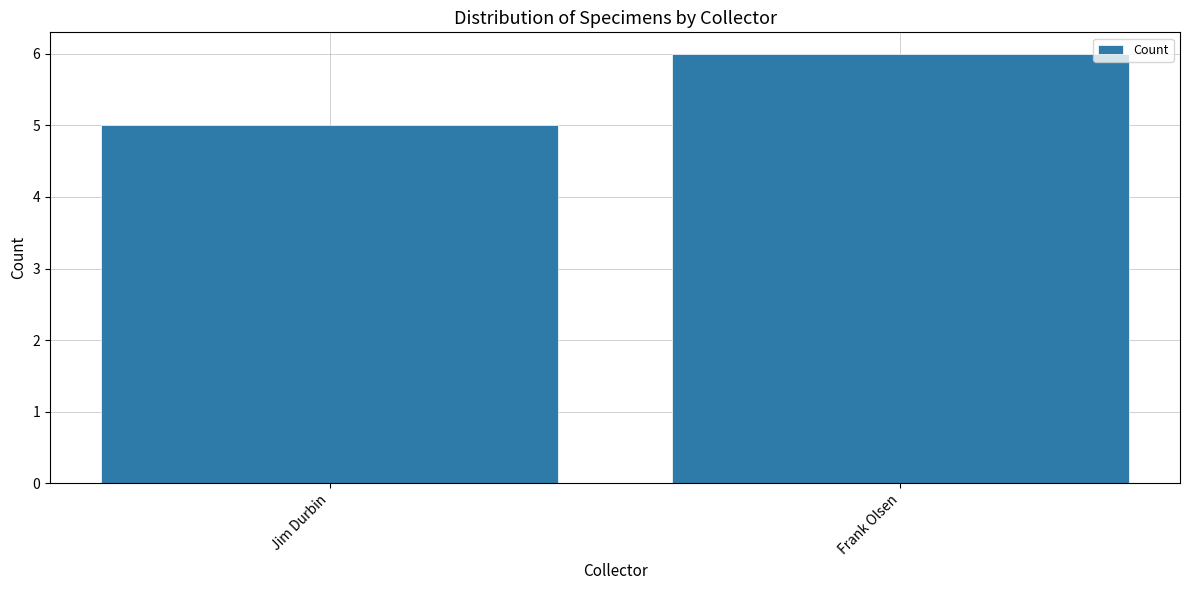

Reading left to right, list all the values displayed in this chart.

Jim Durbin=5	Frank Olsen=6